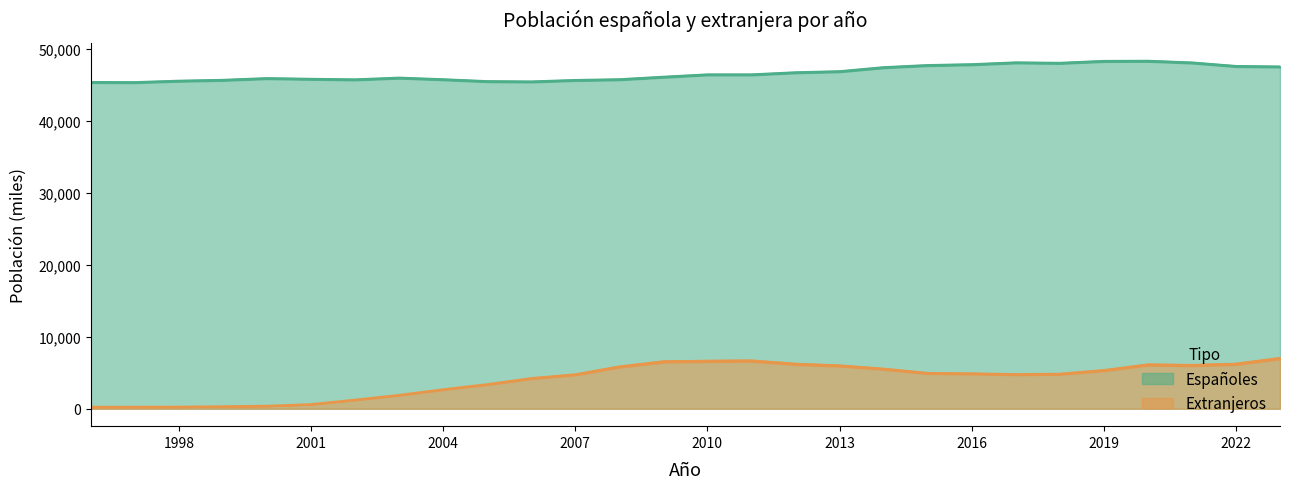

What are all the series names shown in the legend?

Españoles, Extranjeros